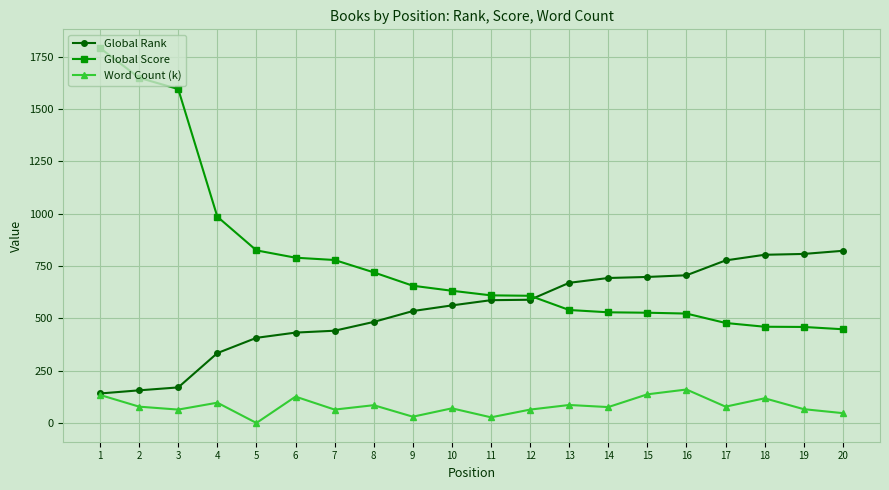

Does the chart have visible grid lines?

Yes